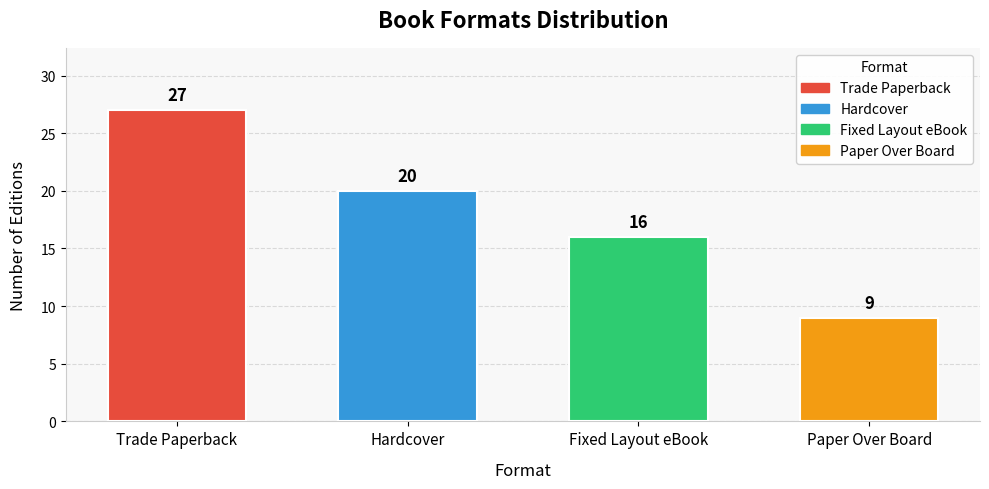

Which has a higher value, Fixed Layout eBook or Trade Paperback?

Trade Paperback